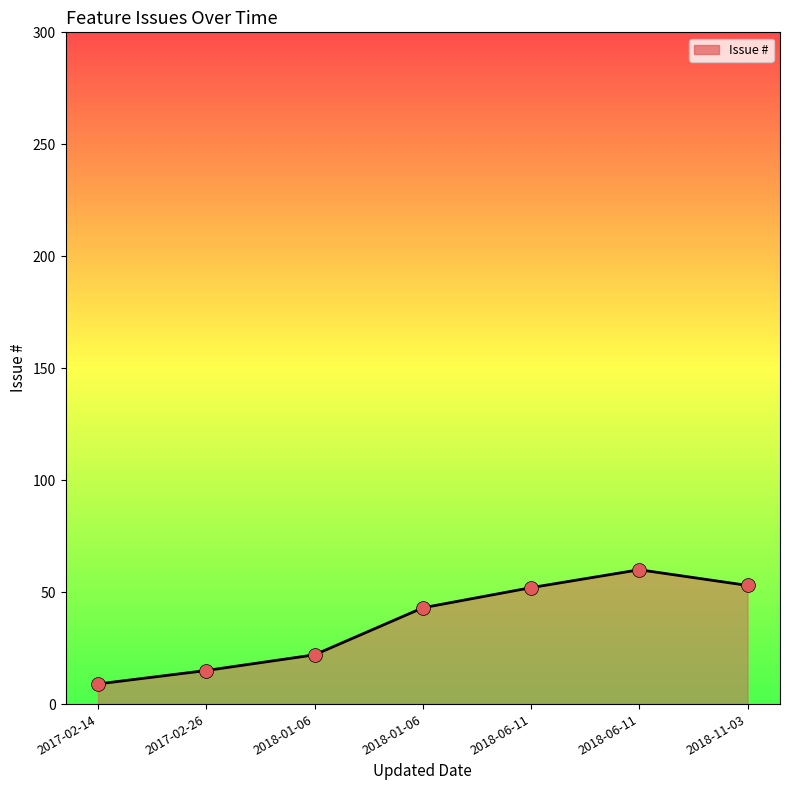

How many lines are shown in the chart?

1